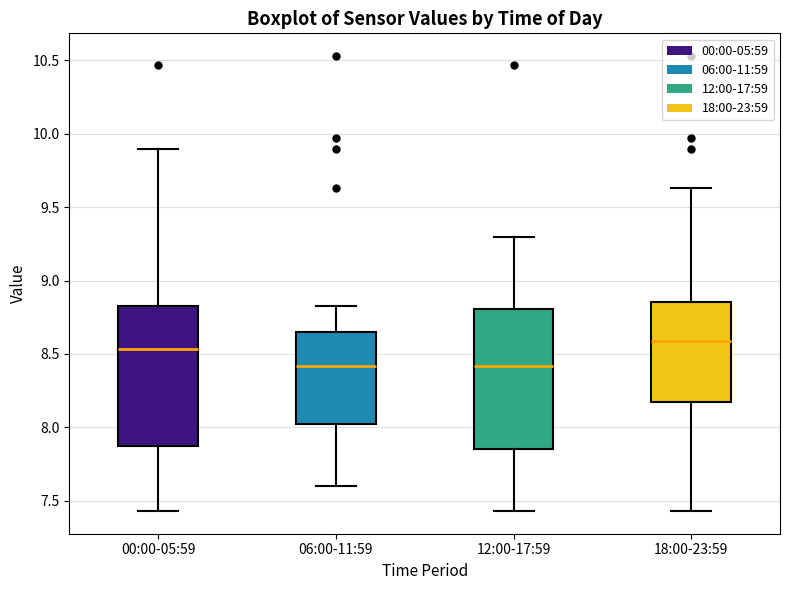

Reading left to right, read every box against the y-axis: the position of its median line, the range the box covers, and the ends of its whiskers. The values are not printed on the chart, so give them approximately, as read against the axis.

00:00-05:59: median 8.55, box 7.85 to 8.85, whiskers 7.45 to 9.90
06:00-11:59: median 8.40, box 8.00 to 8.65, whiskers 7.60 to 8.85
12:00-17:59: median 8.40, box 7.85 to 8.80, whiskers 7.45 to 9.30
18:00-23:59: median 8.60, box 8.20 to 8.85, whiskers 7.45 to 9.65